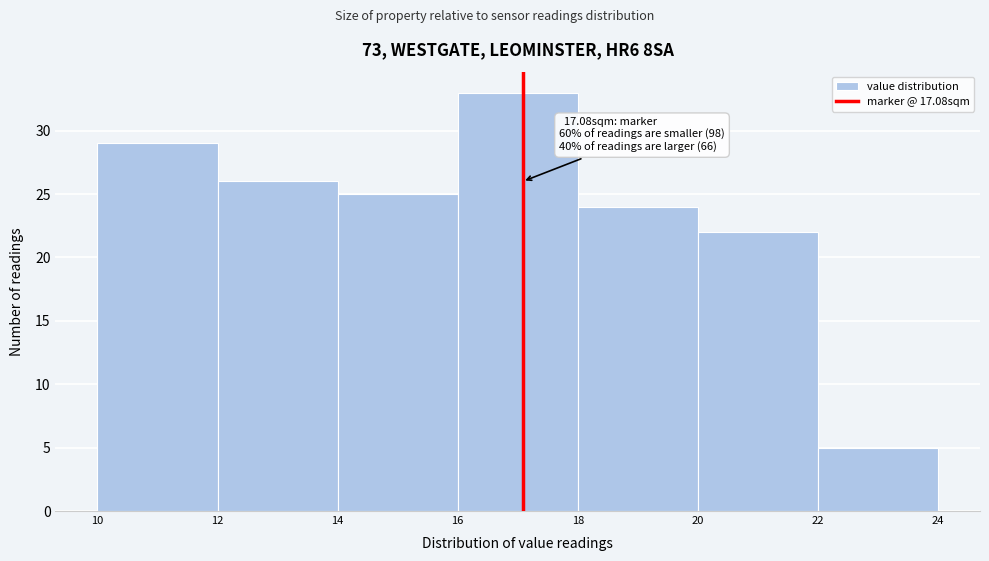

Which range on the x-axis has the tallest bar?

16 to 18